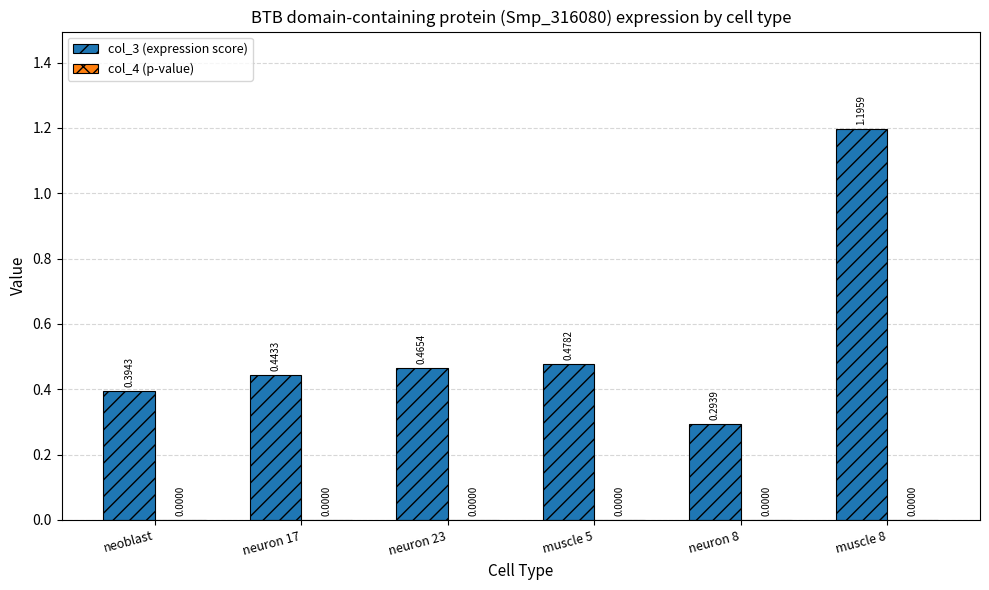

At which category is the sum across all series the highest?

muscle 8